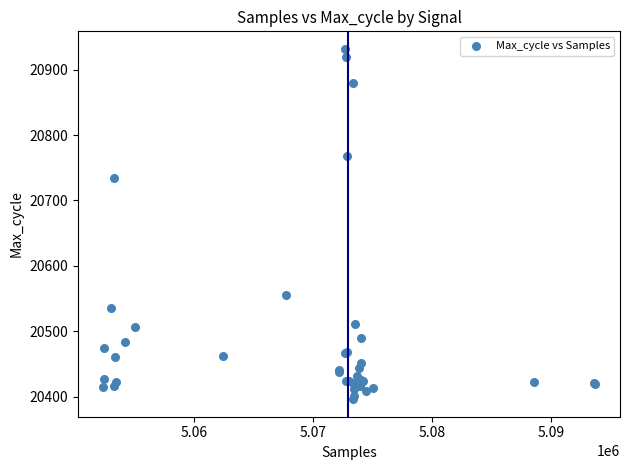

What Y value in the scatter plot is closest to 20664?

20735